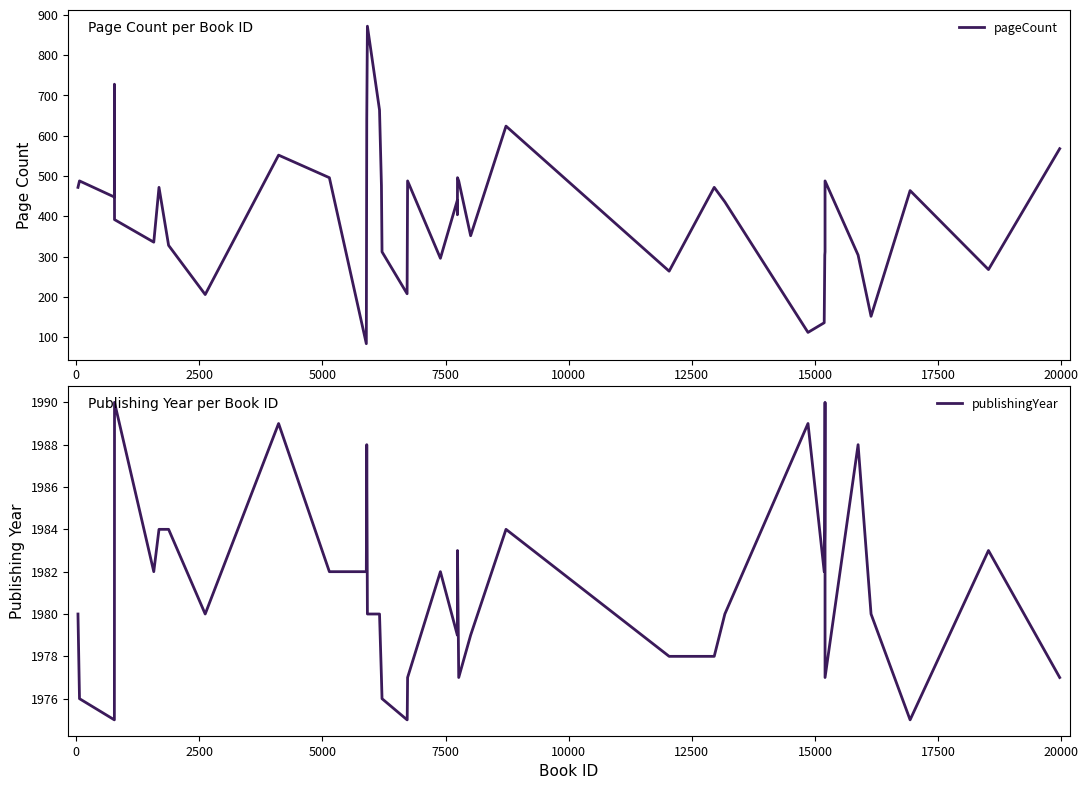

What is the sum of all pageCount values?

16312